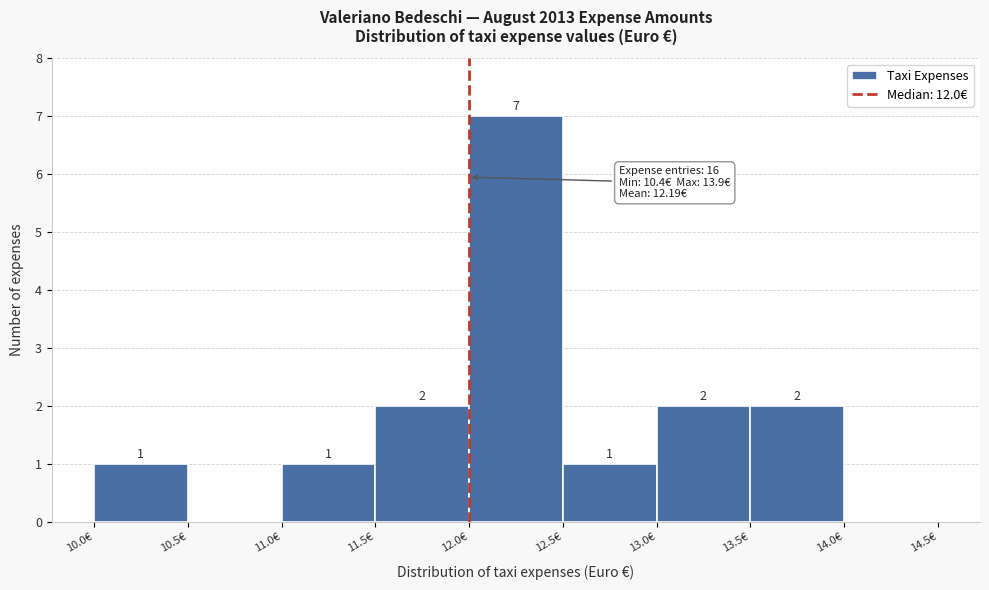

Over which range of the x-axis is the bar tallest?

12.0 to 12.5